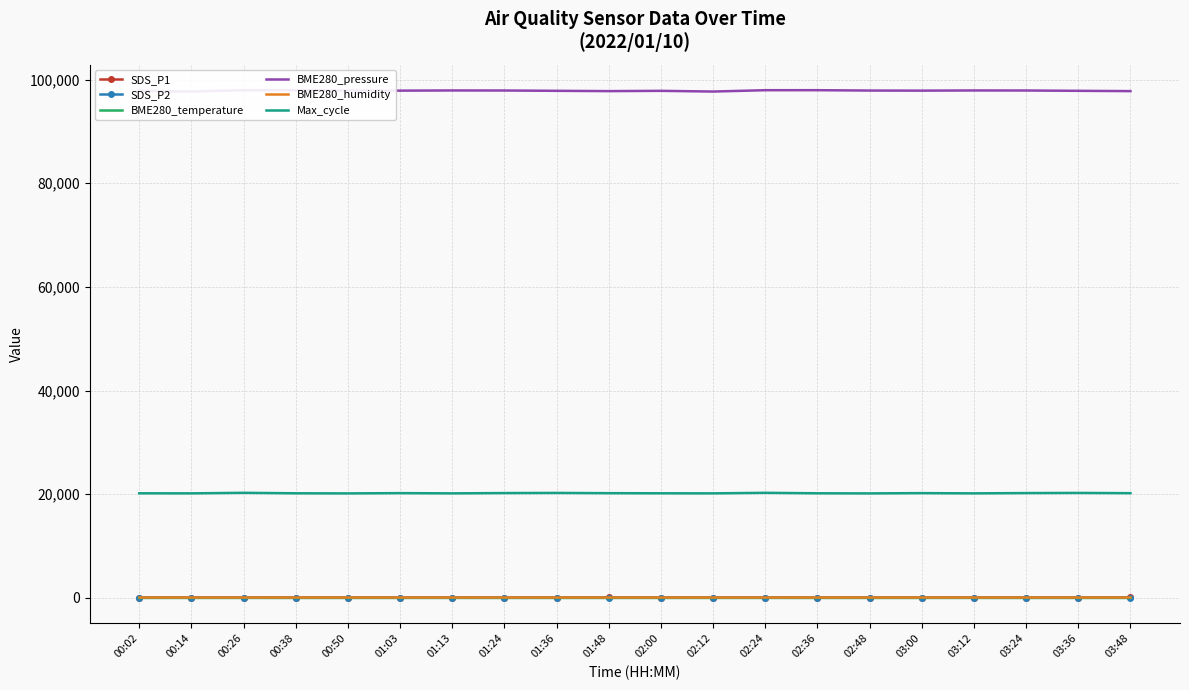

Which series has the largest total across all categories?

BME280_pressure